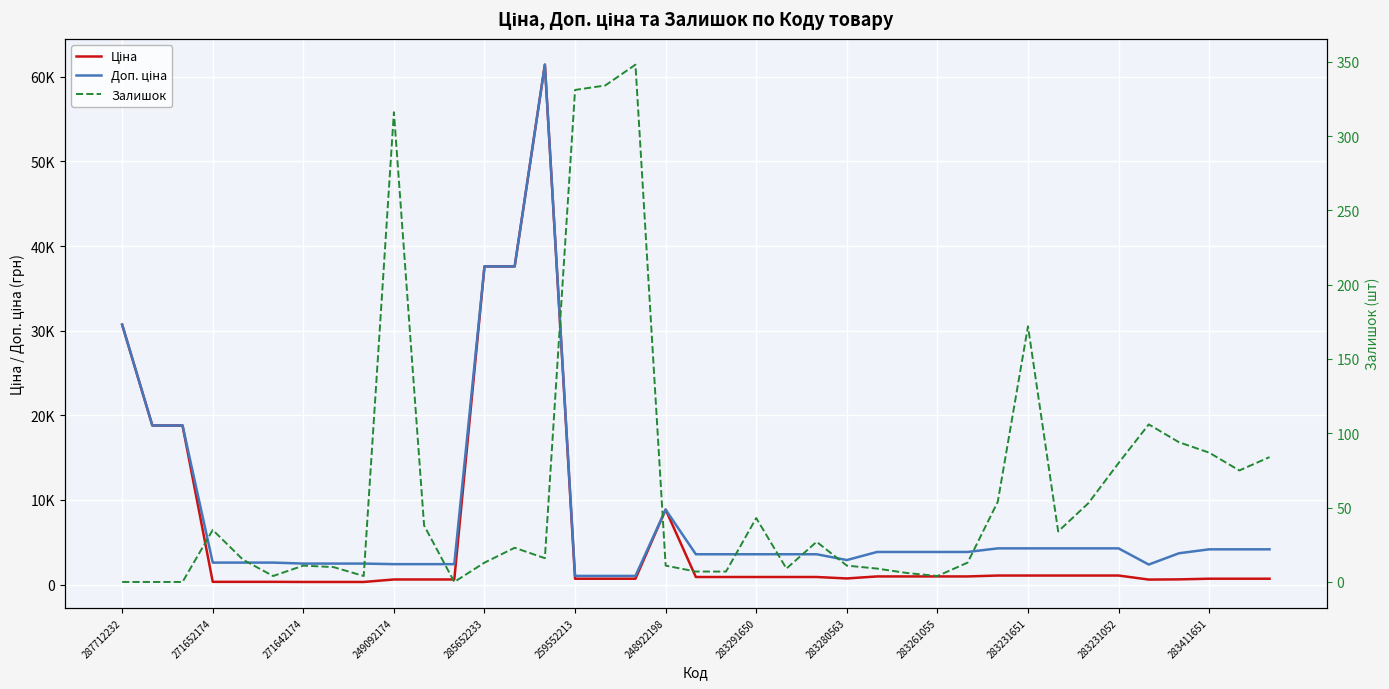

At which label is Ціна closest to 30872?

287712232